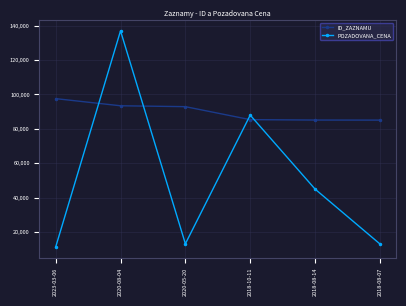

The ID_ZAZNAMU series shows 39444 at 2018-10-11. True or false?

False